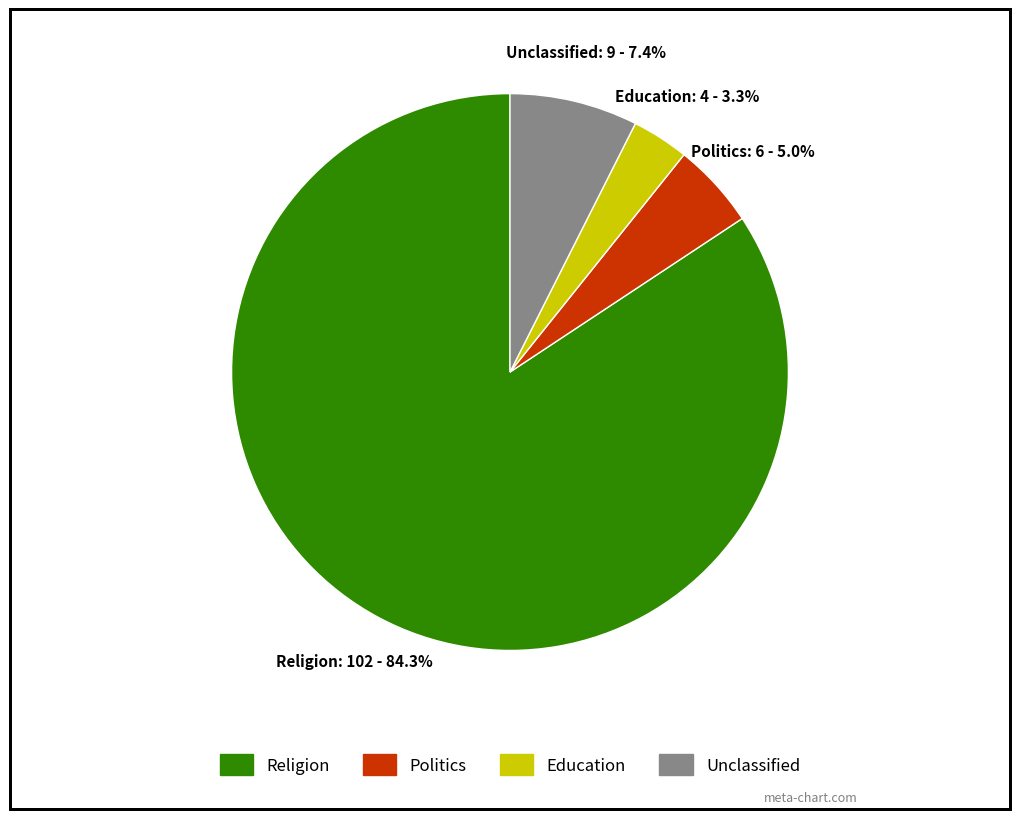

Is there any slice that represents more than half of the pie?

Yes